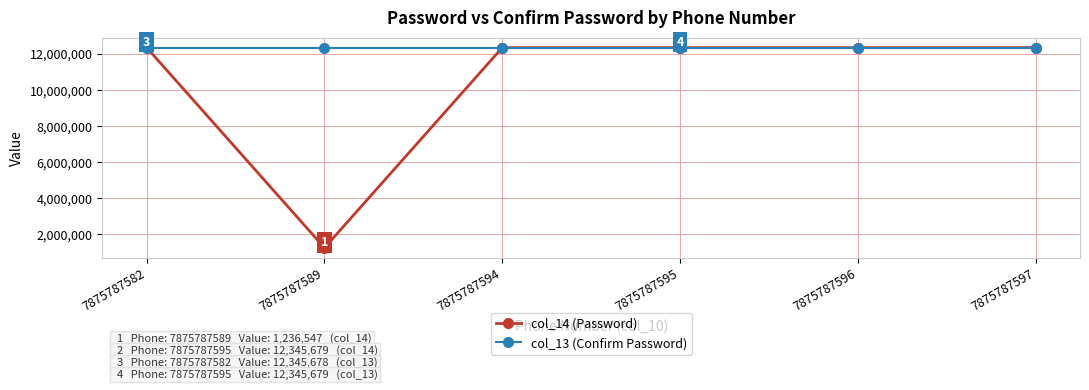

Which series has the largest range (max minus min)?

col_14 (Password)